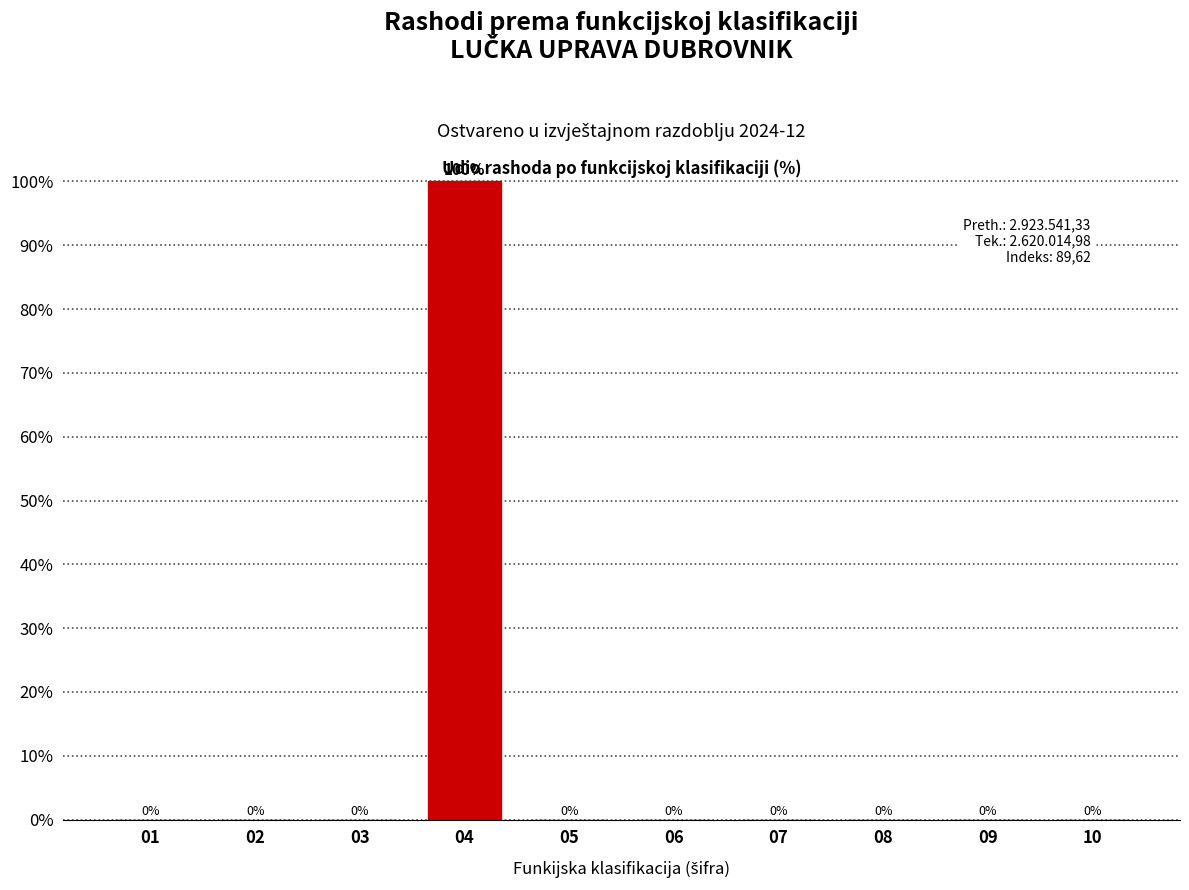

Reading left to right, list all the values displayed in this chart.

01=0	02=0	03=0	04=100	05=0	06=0	07=0	08=0	09=0	10=0